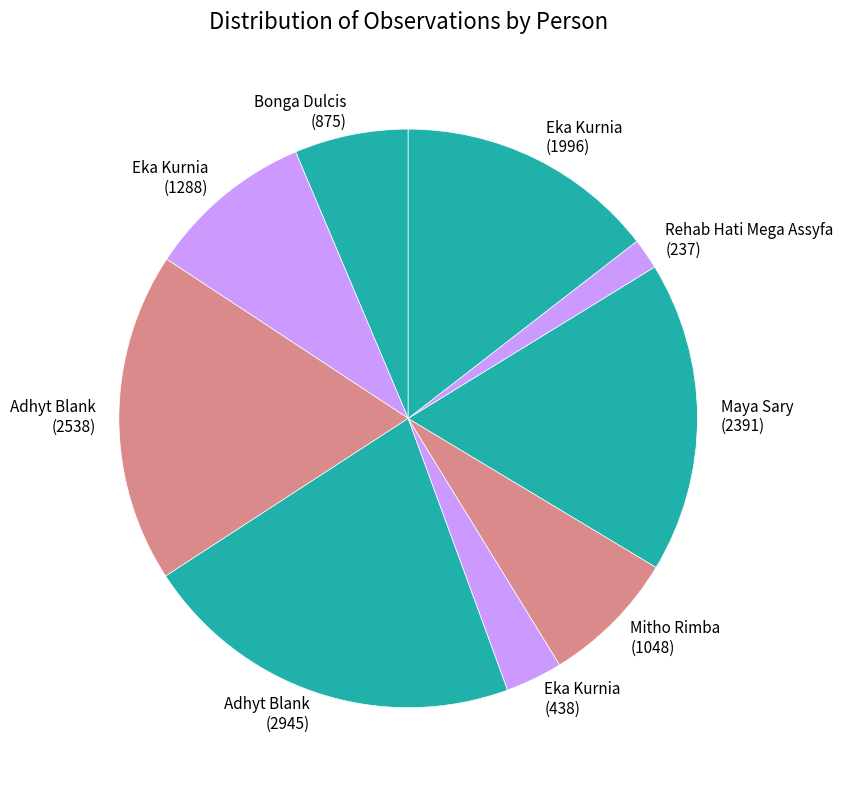

Rank the categories by value from lowest to highest.

Rehab Hati Mega Assyfa, Eka Kurnia (438), Bonga Dulcis, Mitho Rimba, Eka Kurnia (1288), Eka Kurnia (1996), Maya Sary, Adhyt Blank (2538), Adhyt Blank (2945)